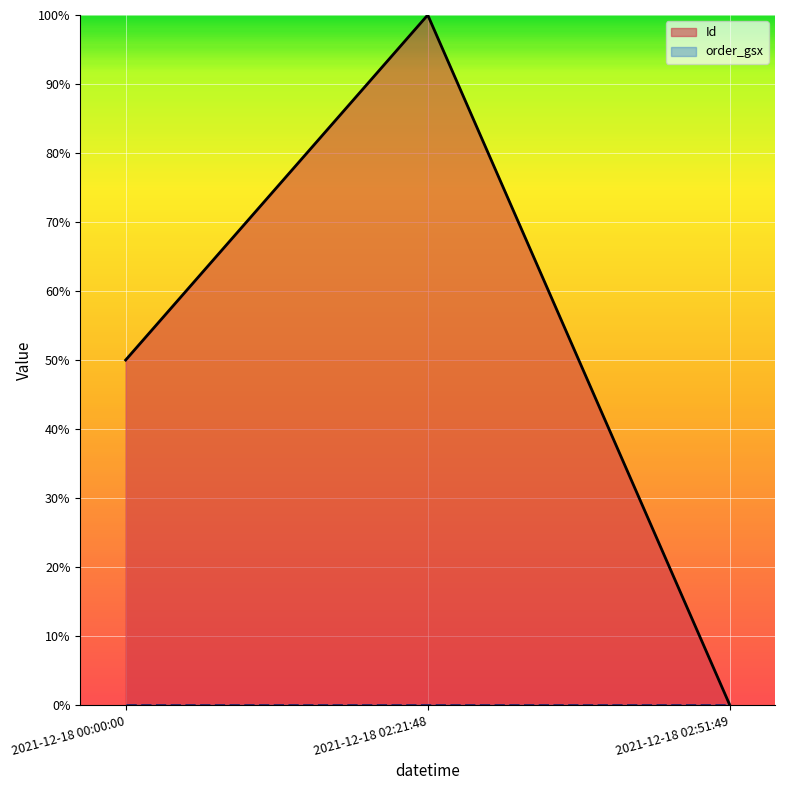

List the labels in order of value, smallest first.

2021-12-18 02:51:49, 2021-12-18 00:00:00, 2021-12-18 02:21:48